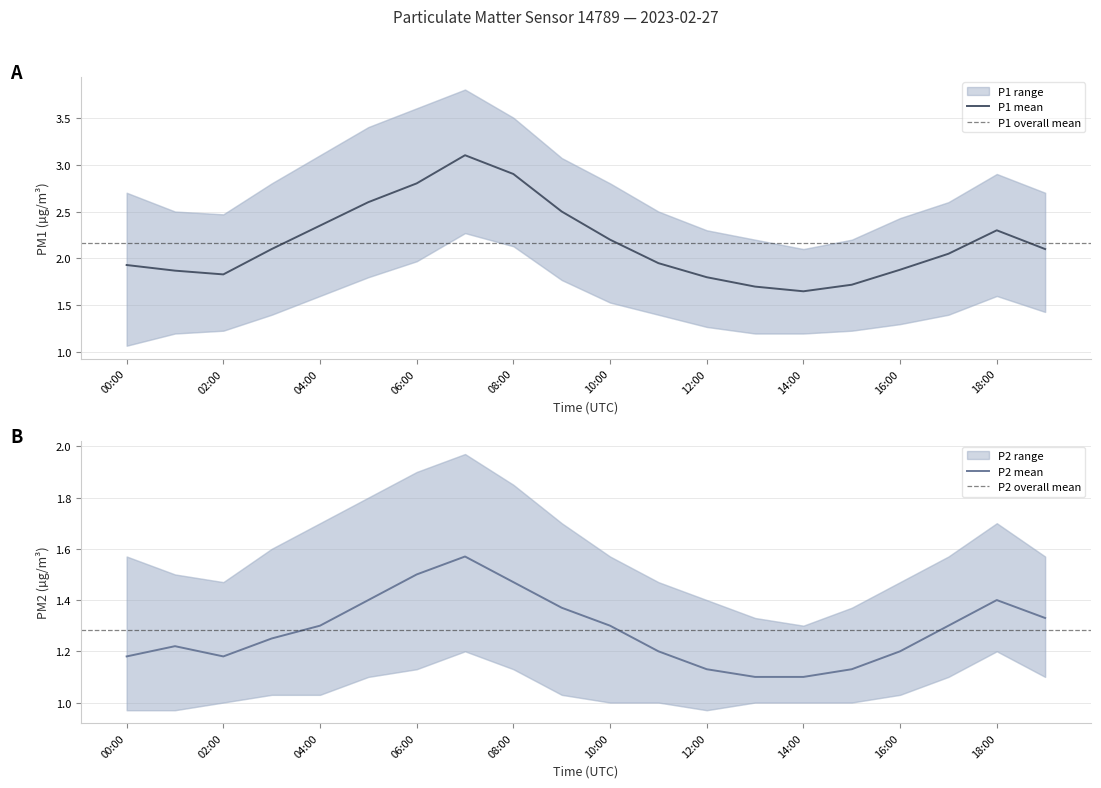

How many interior local valleys does the P2_upper series have?

2